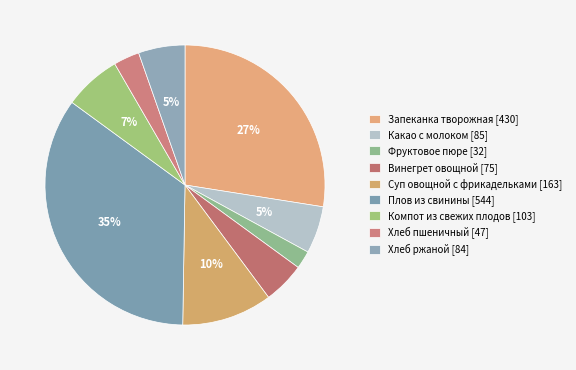

Count the number of slices in the pie.

9